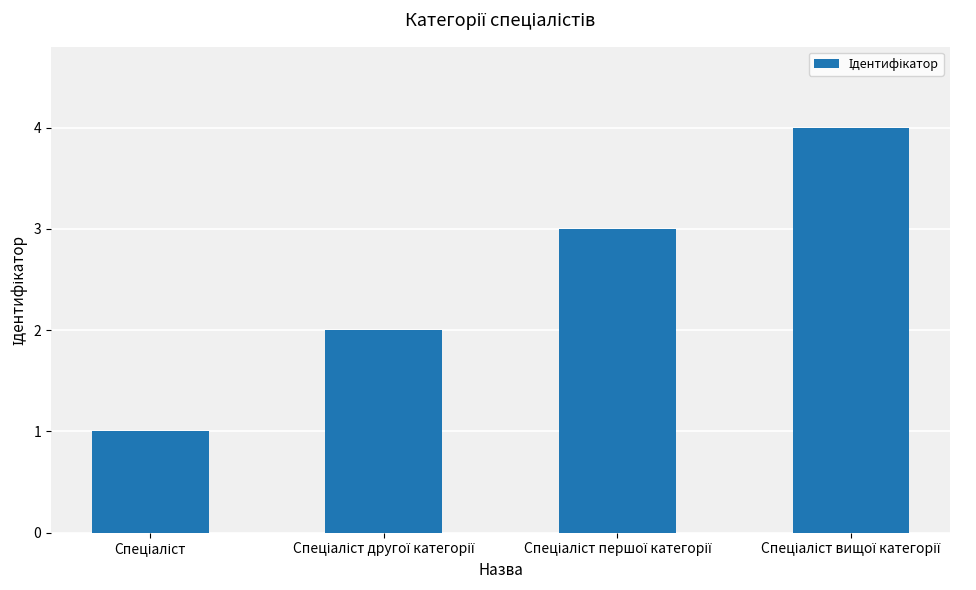

What is the difference between the maximum and minimum values?

3